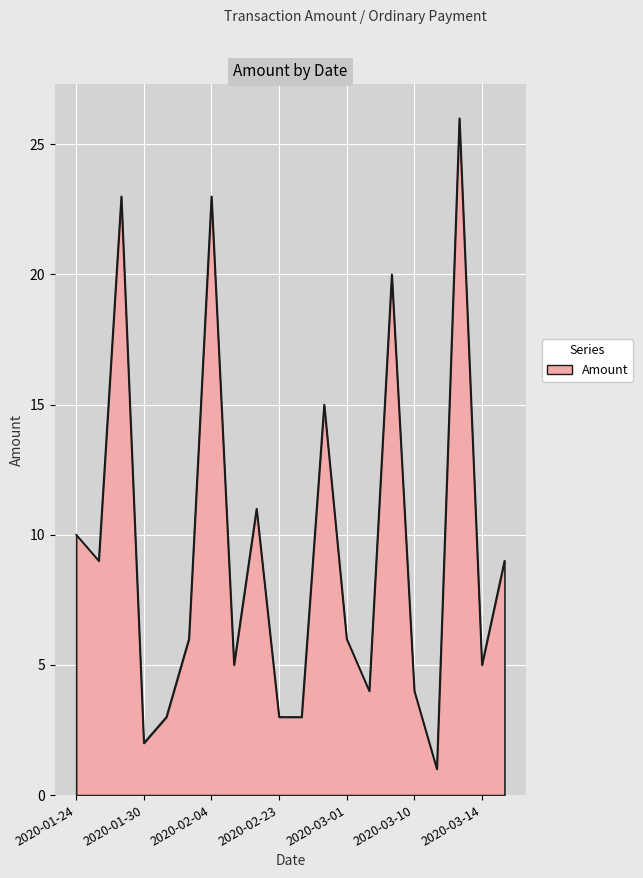

What is the maximum value shown in the chart?

26